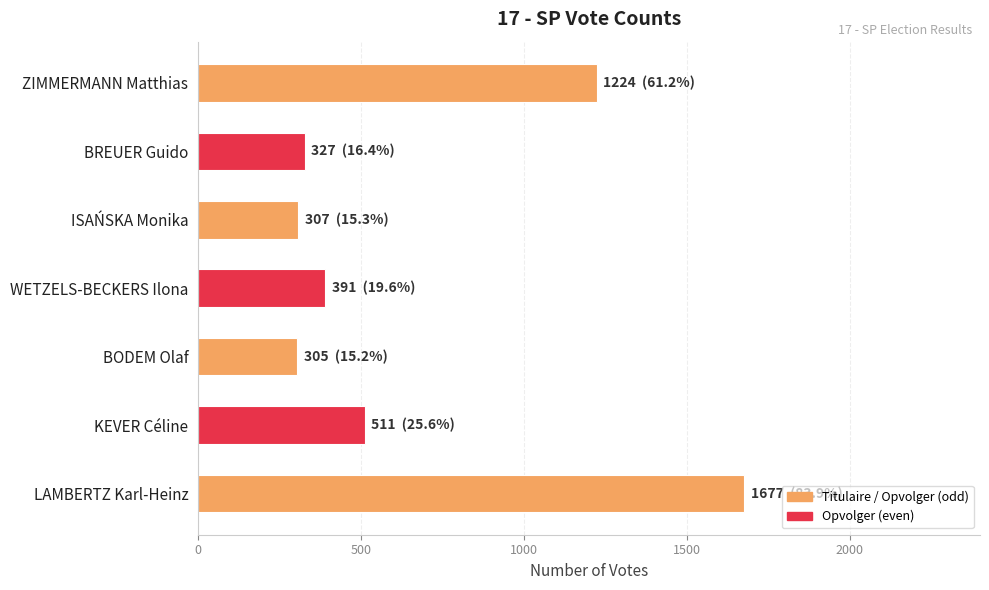

What is the difference between the second highest and minimum values?

919